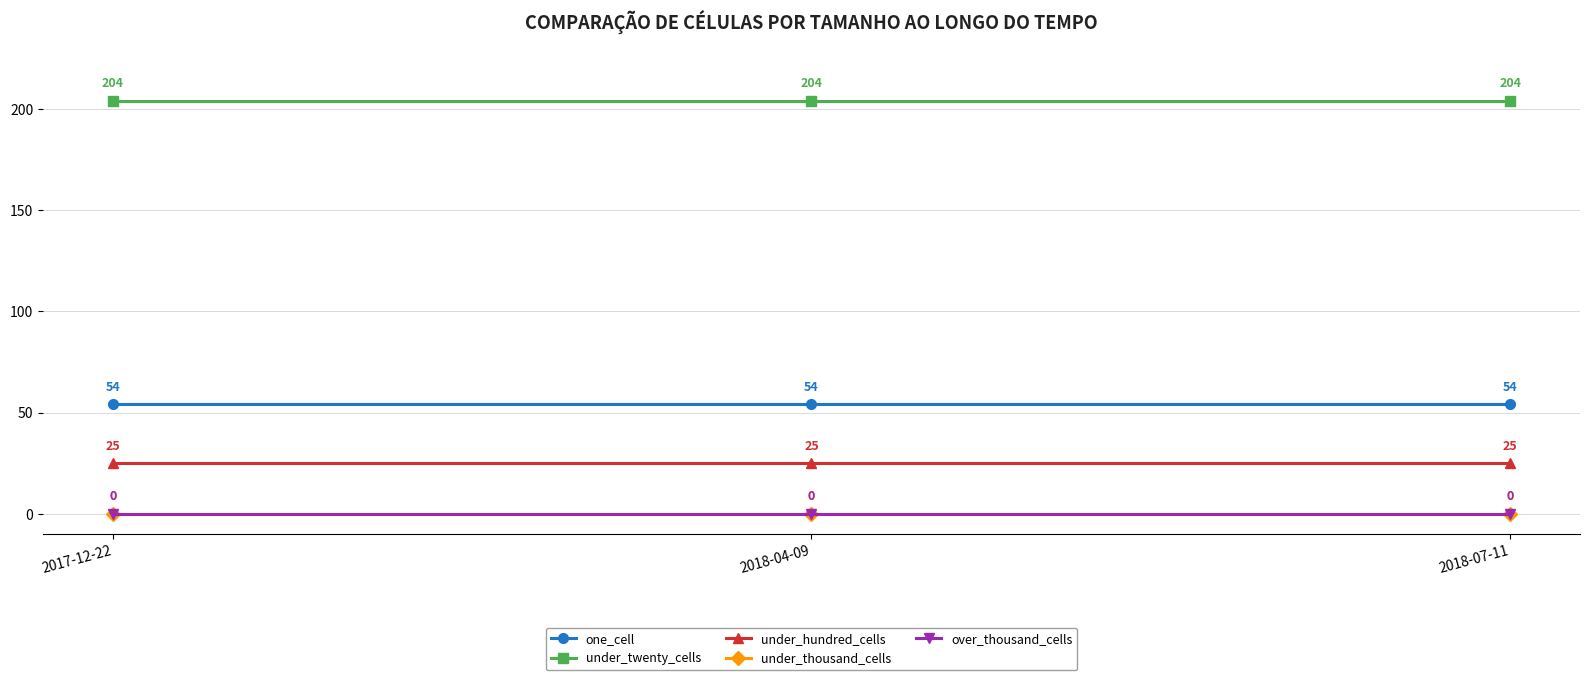

List the labels in order of one_cell value, largest first.

2017-12-22, 2018-04-09, 2018-07-11